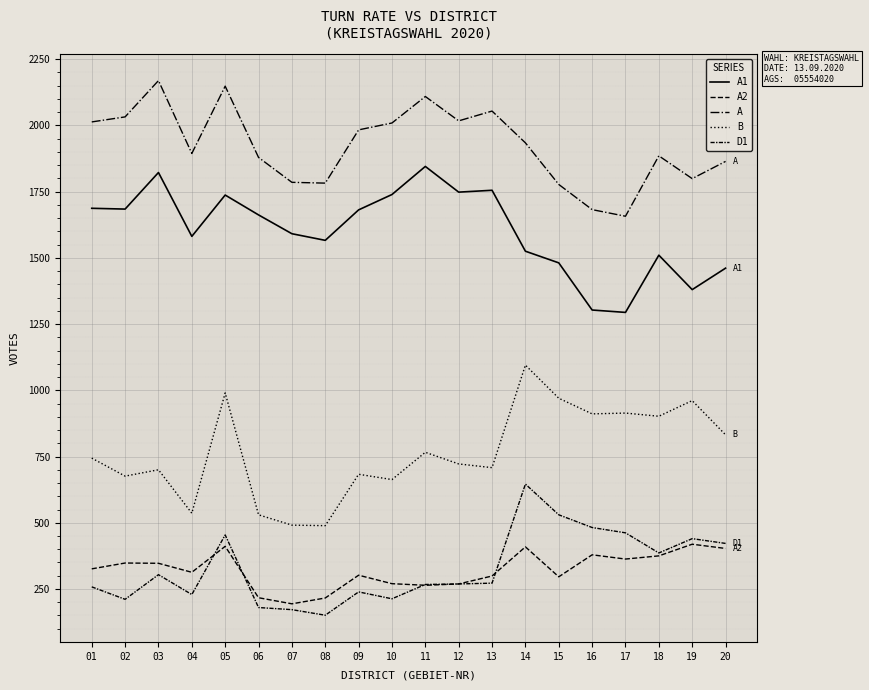

Reading left to right, extract all data points from this chart.

A1: 1687	1684	1822	1581	1737	1662	1591	1566	1681	1739	1845	1748	1755	1525	1481	1303	1294	1510	1380	1461
A2: 326	348	347	313	411	217	194	216	302	270	264	269	299	409	296	379	363	375	419	403
A: 2013	2032	2169	1894	2148	1879	1785	1782	1983	2009	2109	2017	2054	1934	1777	1682	1657	1885	1799	1864
B: 744	676	700	536	990	530	491	489	683	663	766	722	708	1095	970	911	914	902	961	832
D1: 258	211	304	229	454	180	172	151	239	213	267	269	272	646	530	482	462	386	440	422